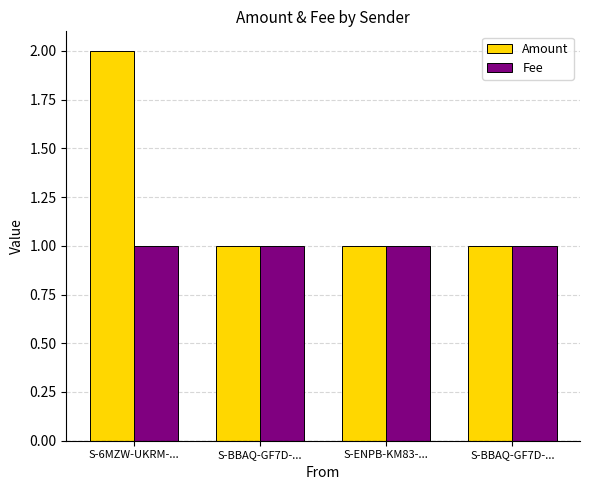

What are all the series names shown in the legend?

Amount, Fee